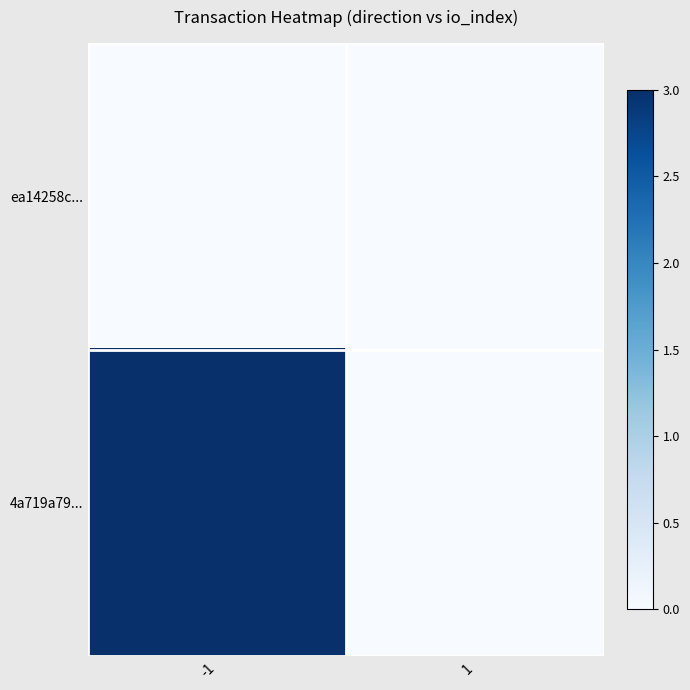

Rank the series at -1 from highest to lowest value.

4a719a79..., ea14258c...